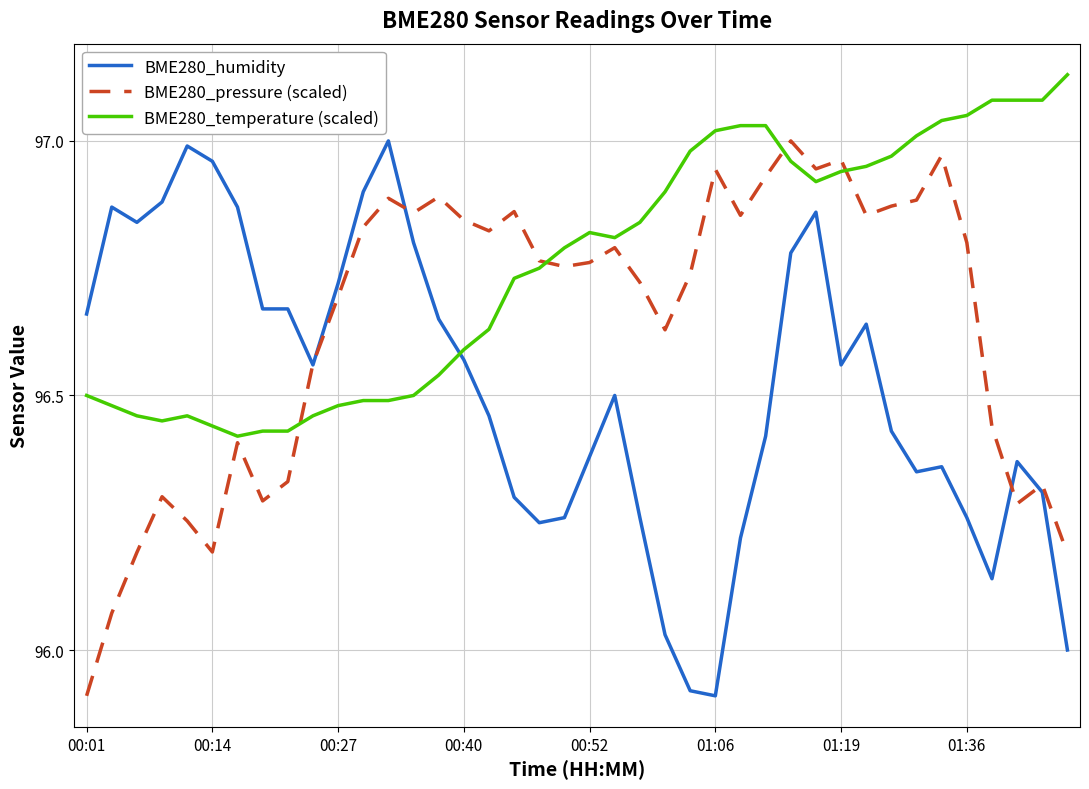

How many times do BME280_temperature (scaled) and BME280_humidity cross each other?

1